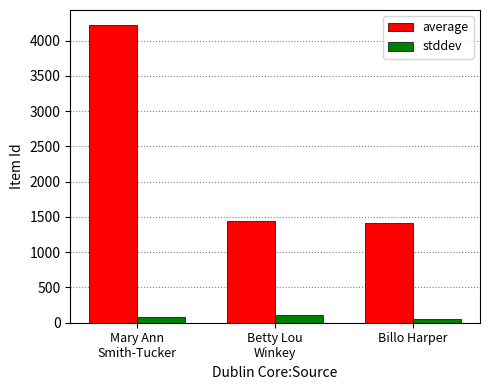

The stddev series shows 49.7 at Billo Harper. True or false?

True